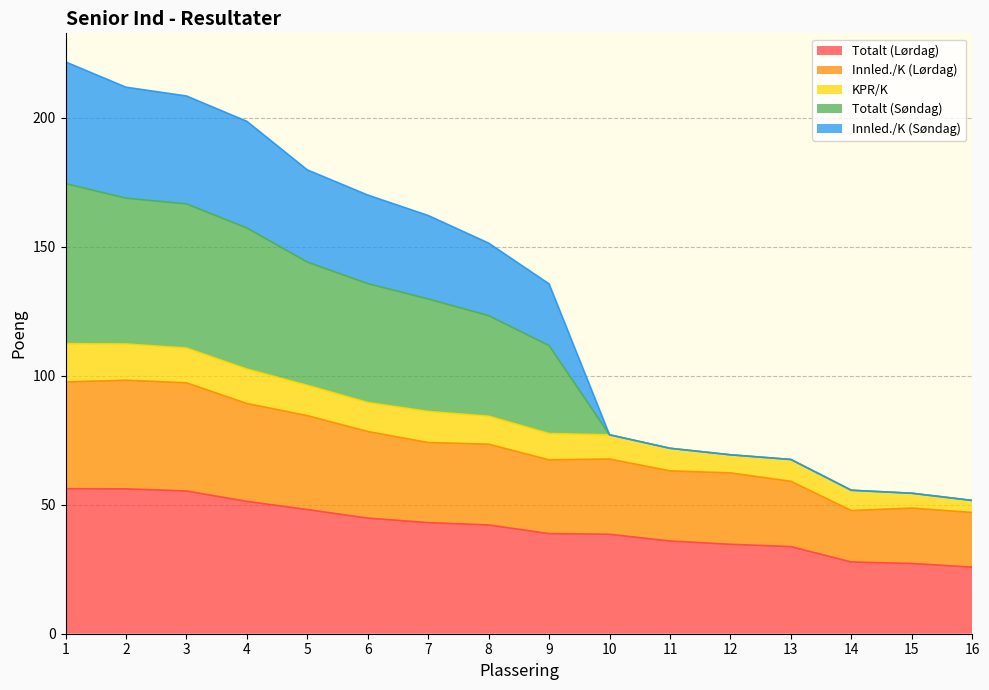

What is the total value across all series at 14?

55.6